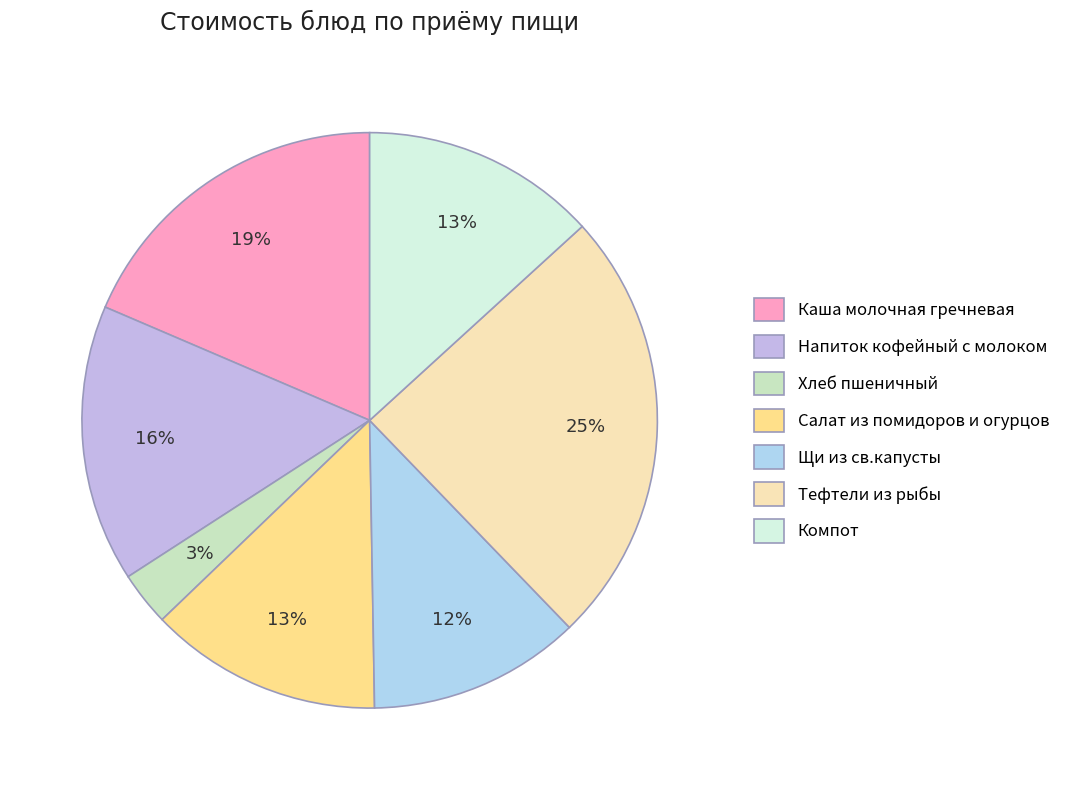

Is it true that Напиток кофейный с молоком is 16% of the pie?

True